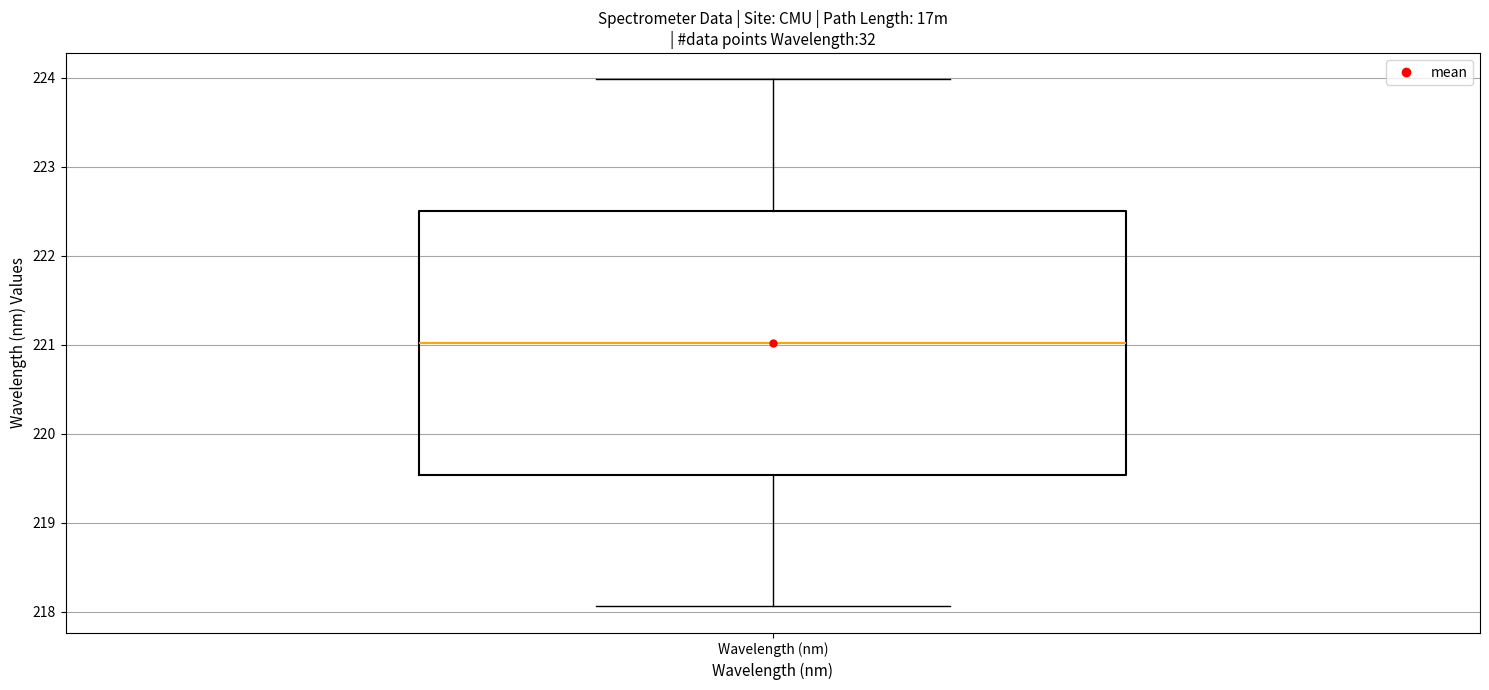

Read this box plot against the y-axis: the position of the median line, the range covered by the box, and the ends of both whiskers. The values are not printed on the chart, so give them approximately, as read against the axis.

median 221.0, box 219.5 to 222.5, whiskers 218.1 to 224.0